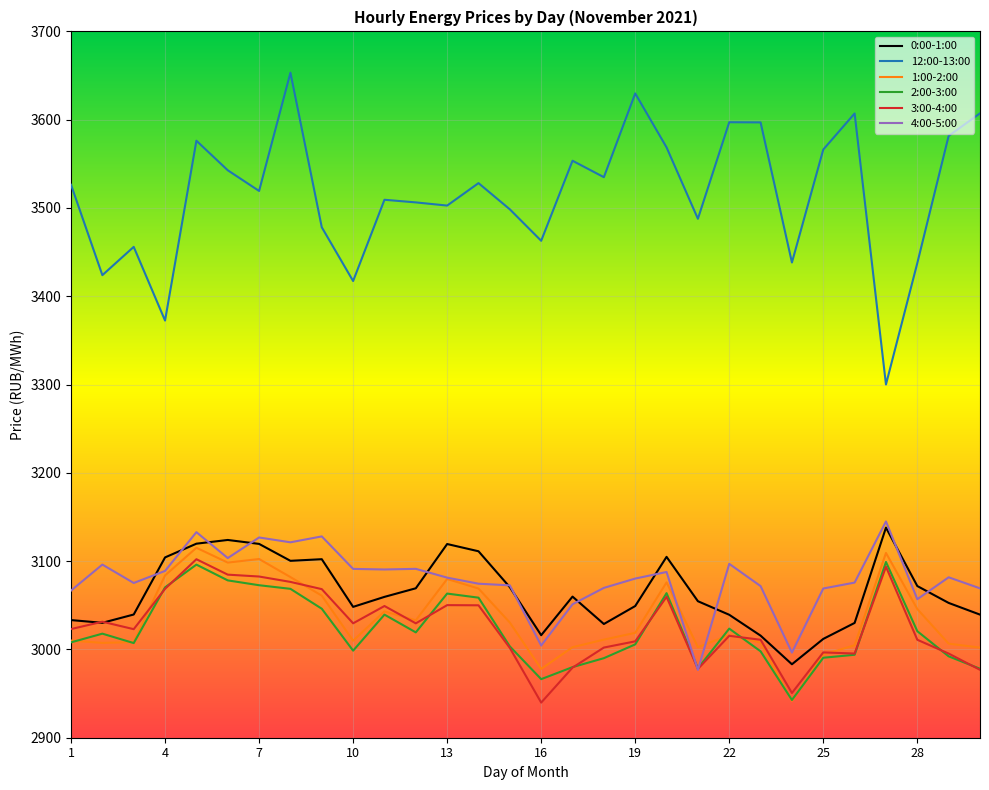

Which series ends up on top after the final intersection of 4:00-5:00 and 0:00-1:00?

4:00-5:00